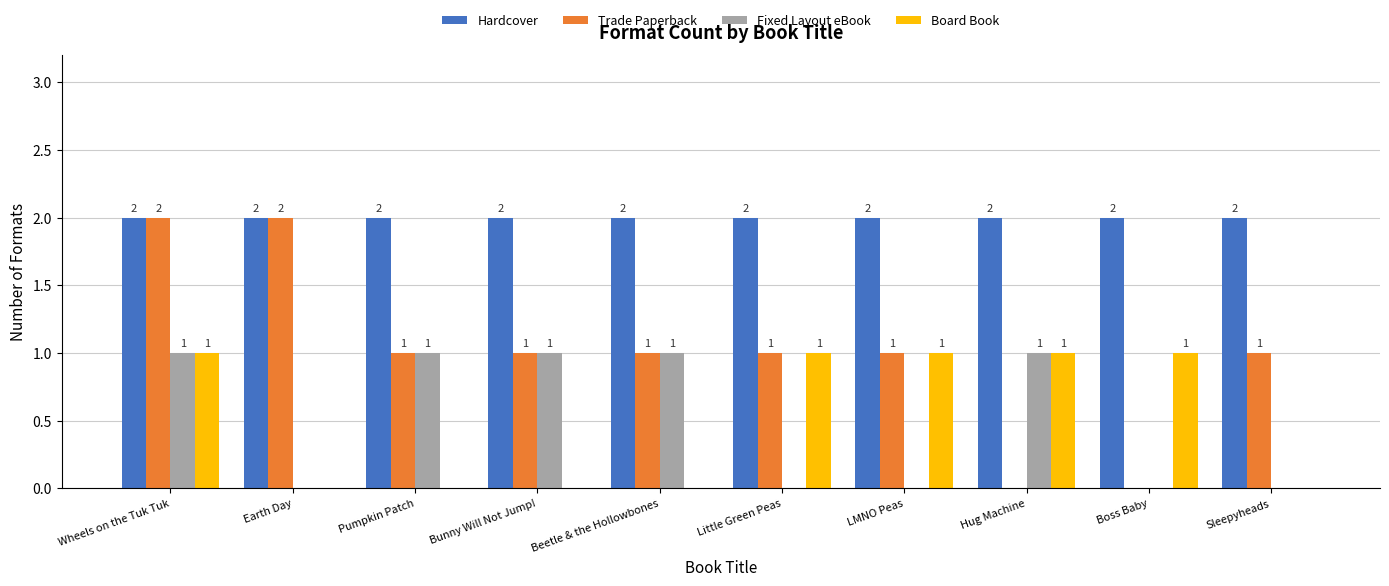

What is the average value of the Hardcover series?

2